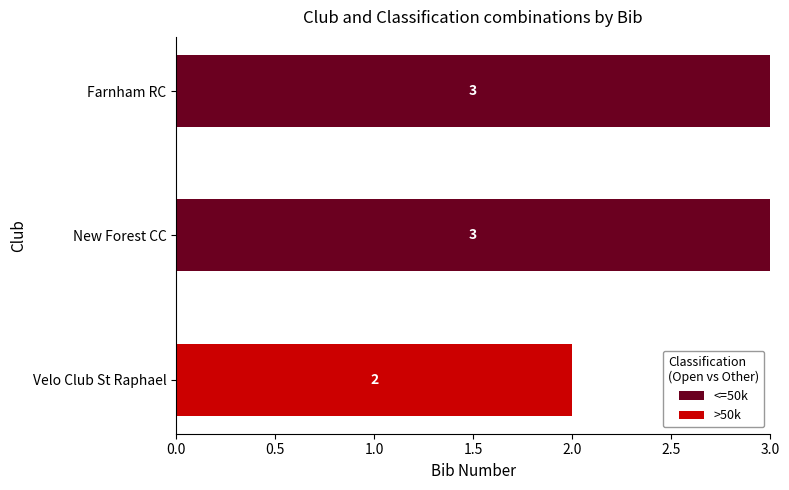

Where is <=50k nearest to the value 1?

Velo Club St Raphael